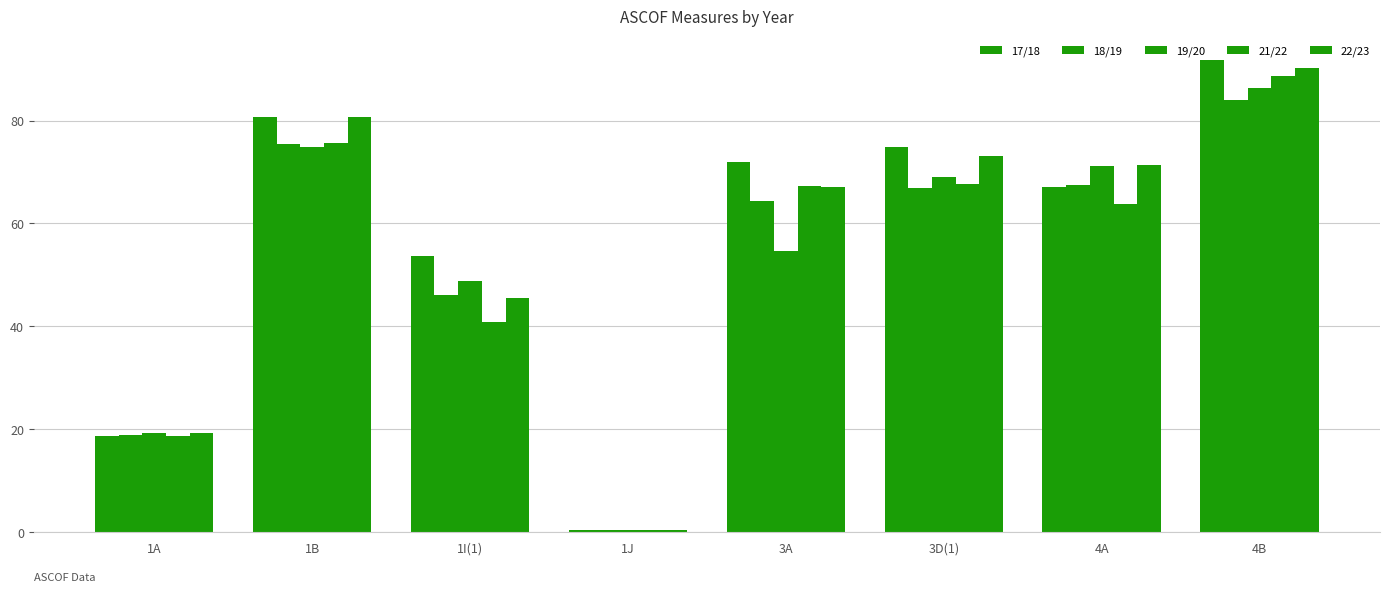

Which has a higher value, 4A or 1A?

4A